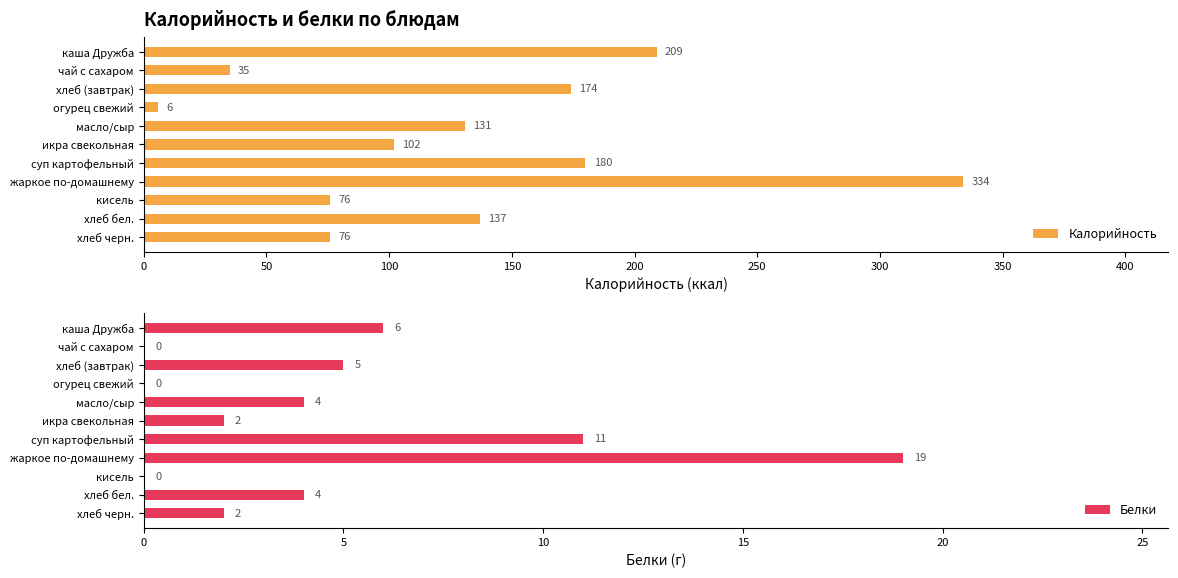

What is the highest value of the Калорийность series?

334